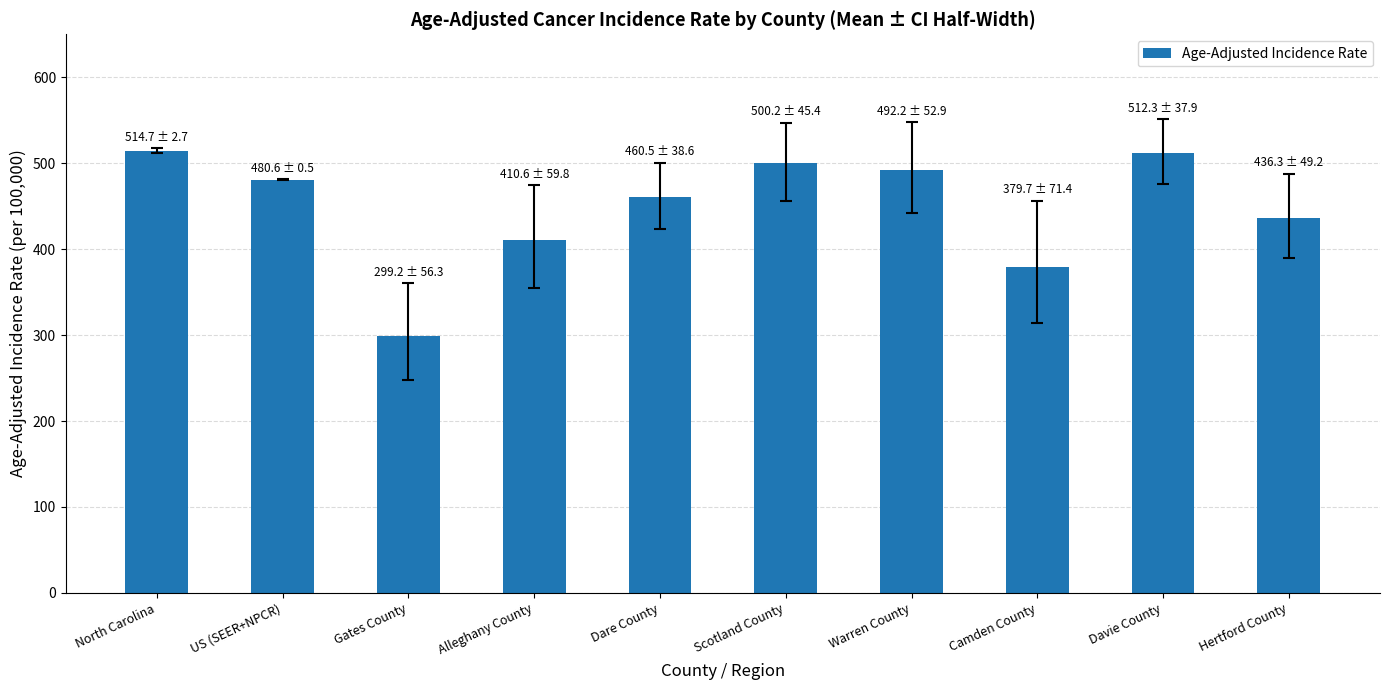

The value at Scotland County is 500.2. True or false?

True